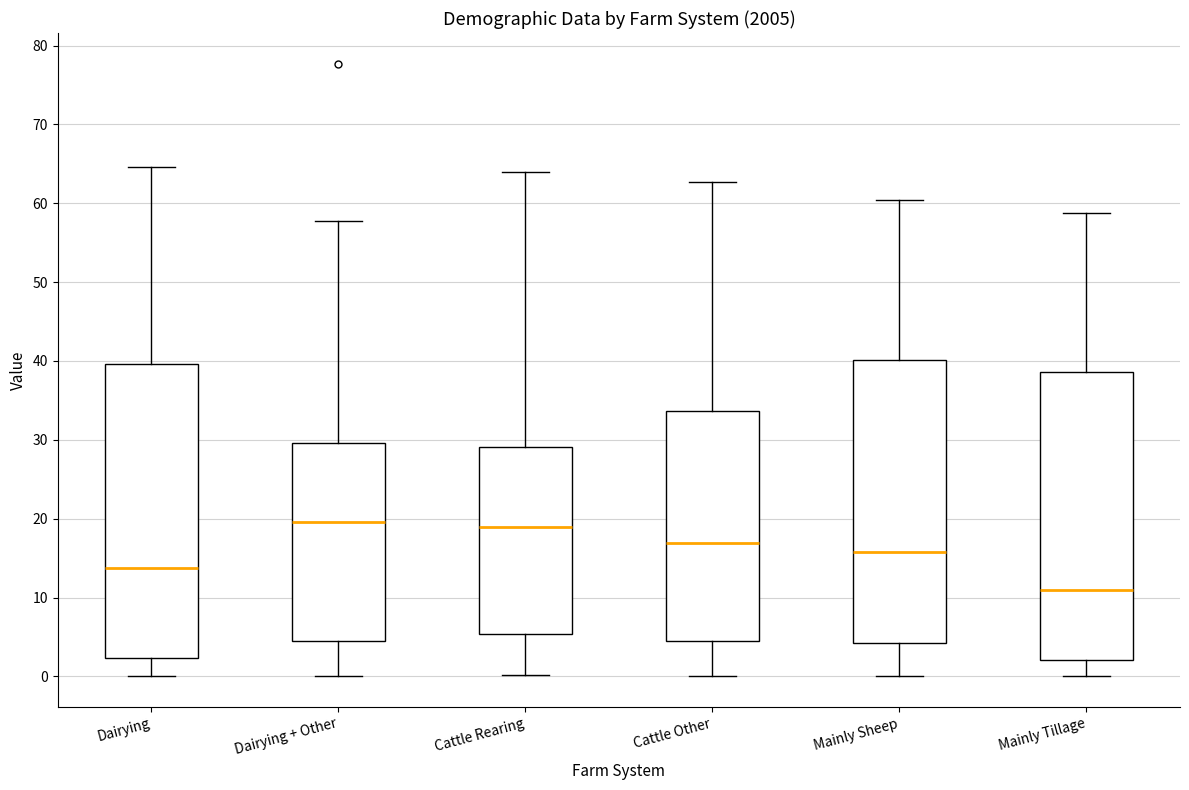

Reading left to right, read every box against the y-axis: the position of its median line, the range the box covers, and the ends of its whiskers. The values are not printed on the chart, so give them approximately, as read against the axis.

Dairying: median 14, box 2 to 40, whiskers 0 to 65
Dairying + Other: median 20, box 5 to 30, whiskers 0 to 58
Cattle Rearing: median 19, box 5 to 29, whiskers 0 to 64
Cattle Other: median 17, box 5 to 34, whiskers 0 to 63
Mainly Sheep: median 16, box 4 to 40, whiskers 0 to 60
Mainly Tillage: median 11, box 2 to 39, whiskers 0 to 59